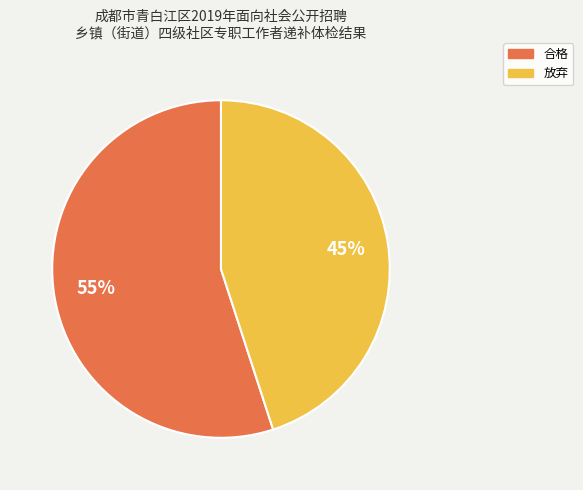

Rank the categories by value from lowest to highest.

放弃, 合格